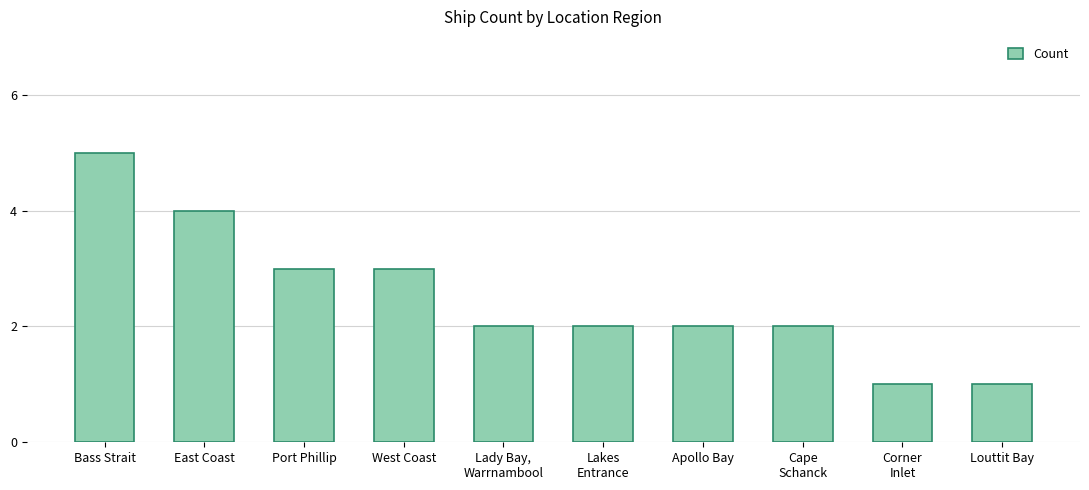

What is the minimum value shown in the chart?

1